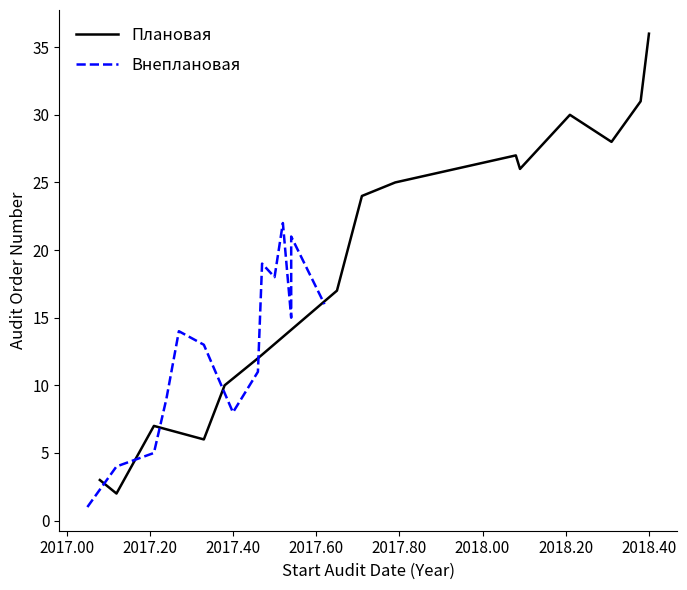

What is the smallest value displayed?

1